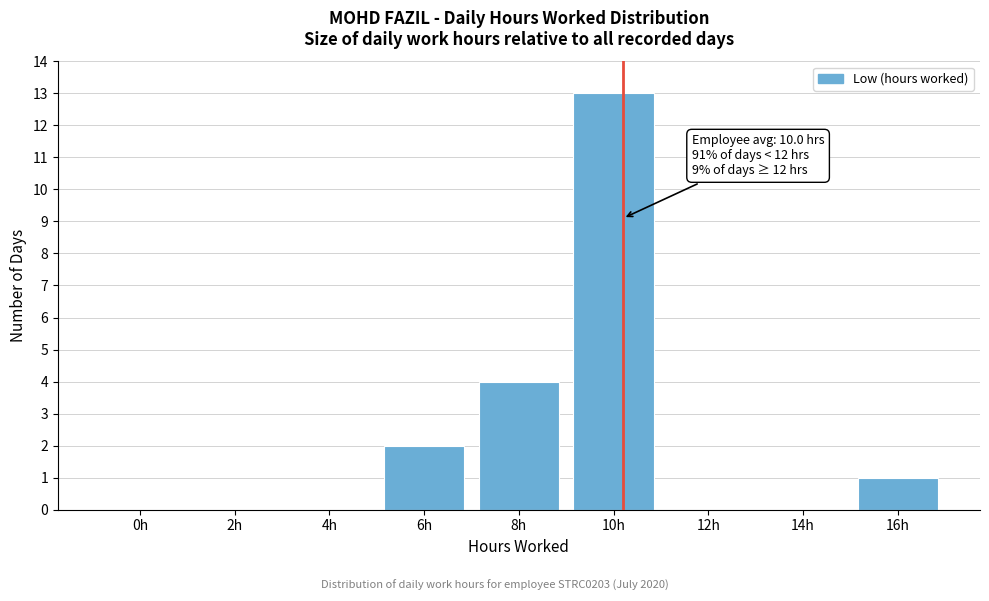

Reading left to right, transcribe all the data shown in this chart.

0h=0	2h=0	4h=0	6h=2	8h=4	10h=13	12h=0	14h=0	16h=1